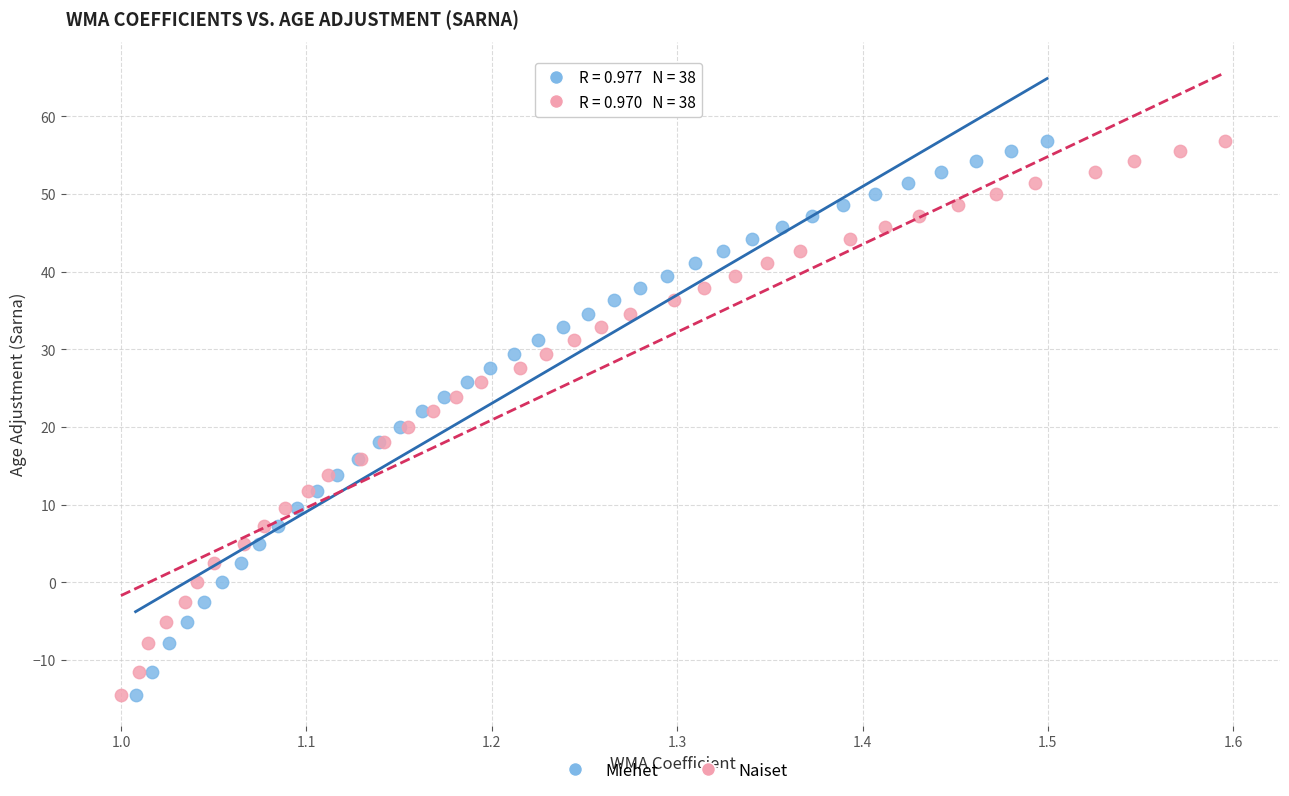

What are all the series names shown in the legend?

Miehet, Naiset